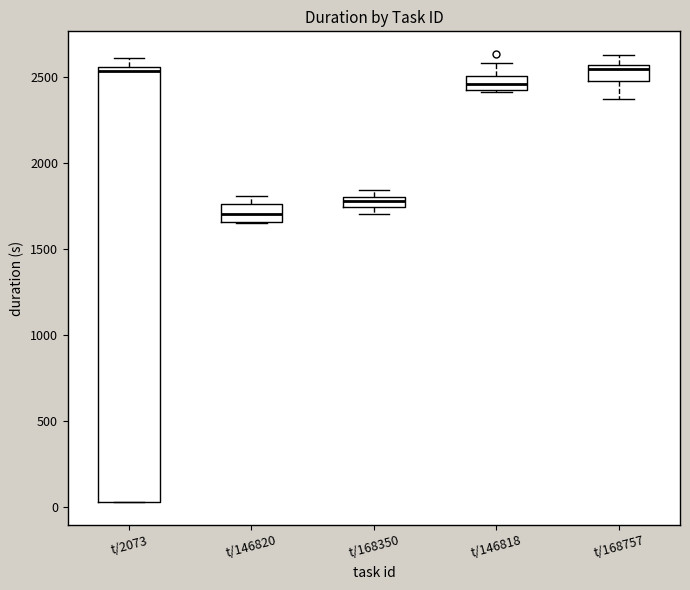

Comparing the boxes themselves (not the whiskers), which one is the tallest?

t/2073